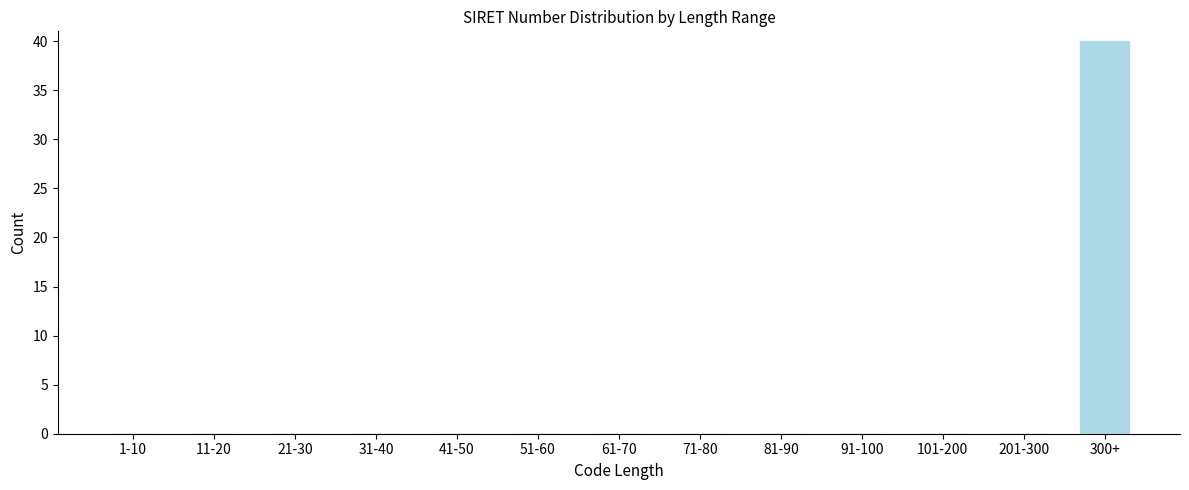

Reading left to right, transcribe all the data shown in this chart.

1-10=0	11-20=0	21-30=0	31-40=0	41-50=0	51-60=0	61-70=0	71-80=0	81-90=0	91-100=0	101-200=0	201-300=0	300+=40